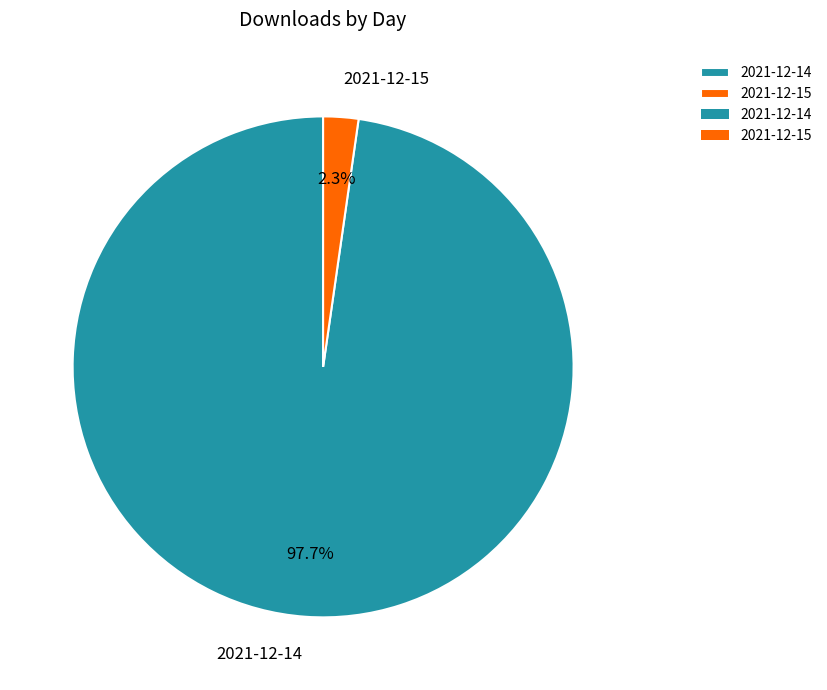

To the nearest percent, what percentage of the pie is 2021-12-14?

98%